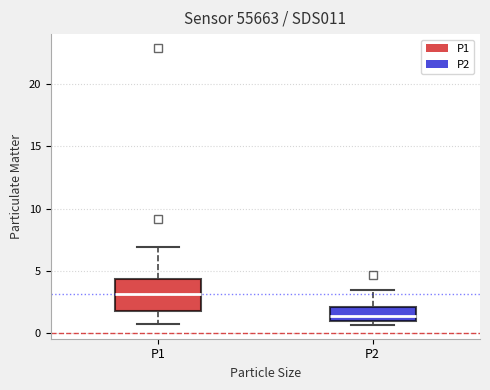

Comparing the boxes themselves (not the whiskers), which one is the tallest?

P1